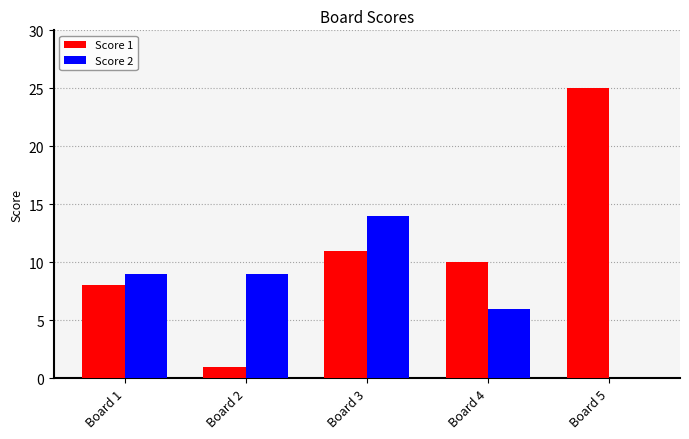

Reading left to right, list all the values displayed in this chart.

Score 1: Board 1=8	Board 2=1	Board 3=11	Board 4=10	Board 5=25
Score 2: Board 1=9	Board 2=9	Board 3=14	Board 4=6	Board 5=0